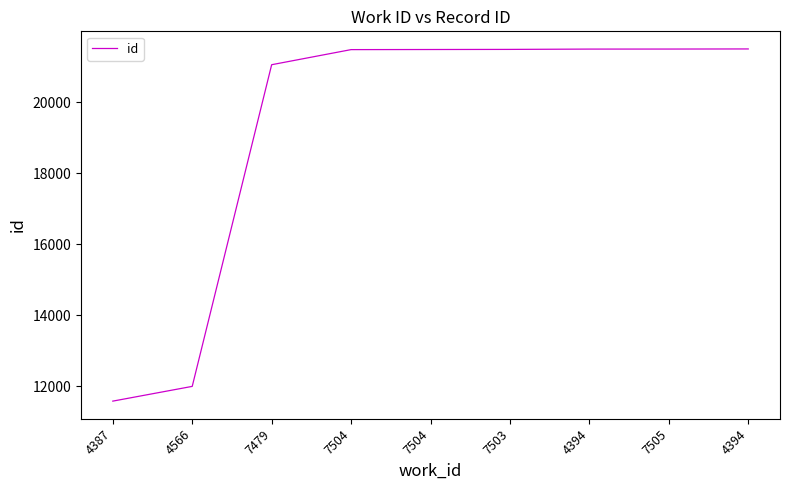

What is the average value?

19282